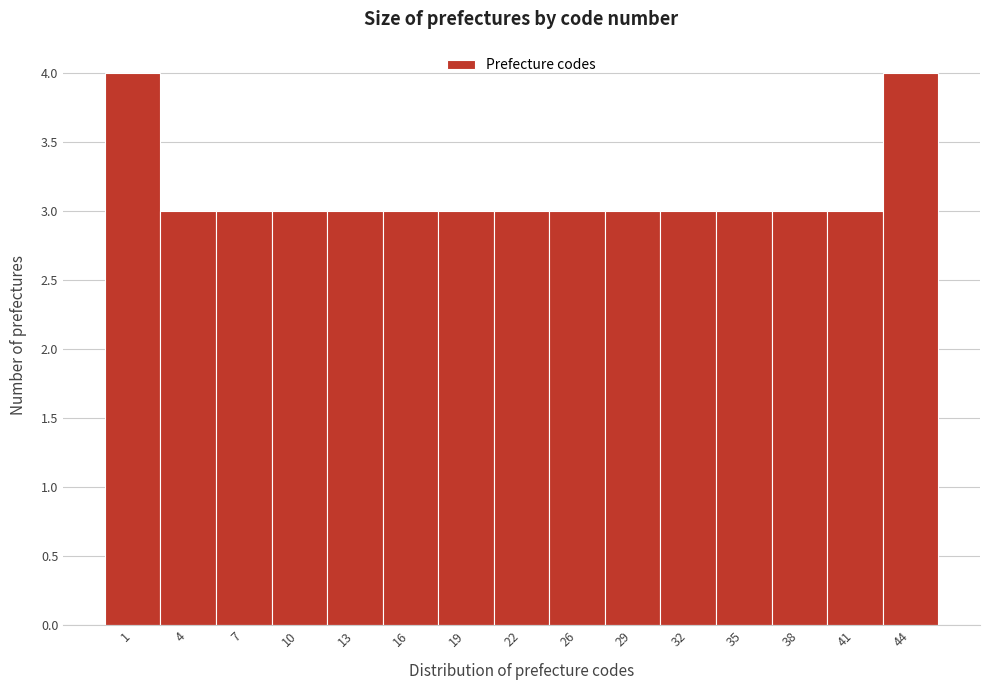

Reading right to left, list all the values displayed in this chart.

44=4	41=3	38=3	35=3	32=3	29=3	26=3	22=3	19=3	16=3	13=3	10=3	7=3	4=3	1=4